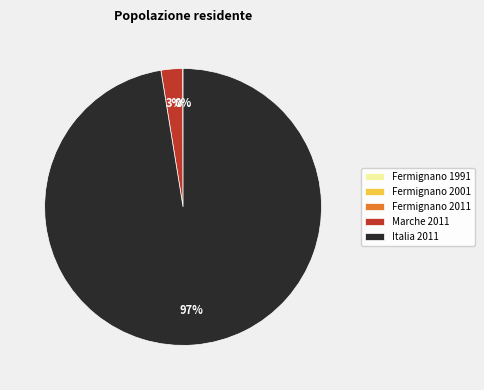

To the nearest percent, what is the average slice percentage?

20%